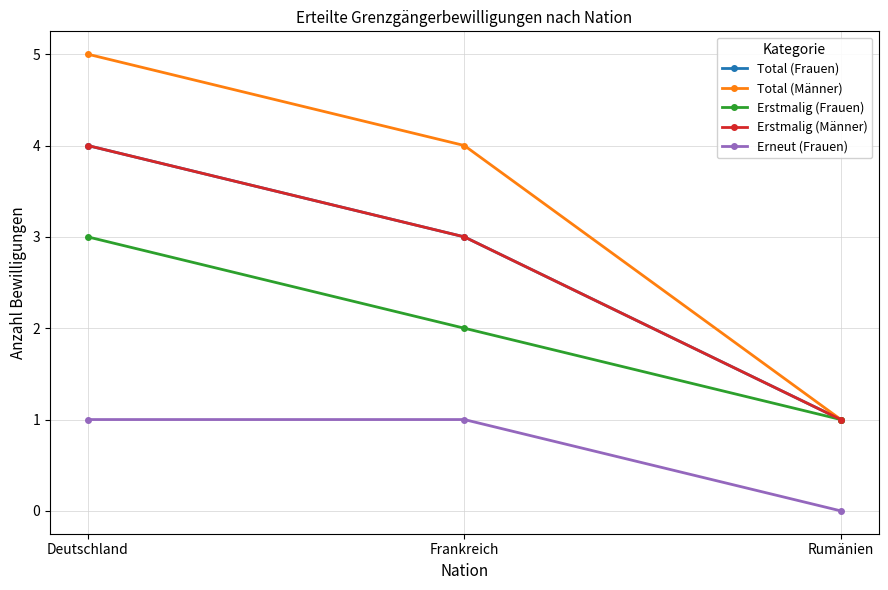

Is this an area chart (filled region under the line)?

No